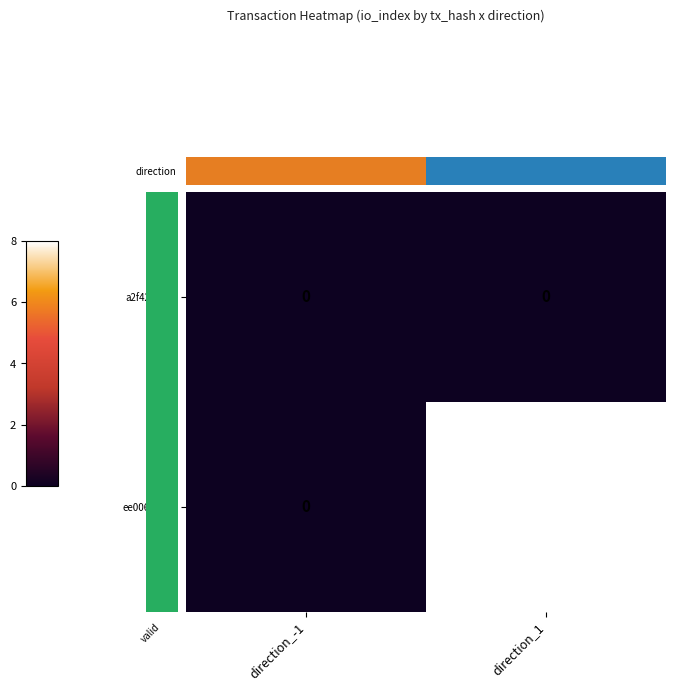

At how many categories does at least one series exceed 4?

1